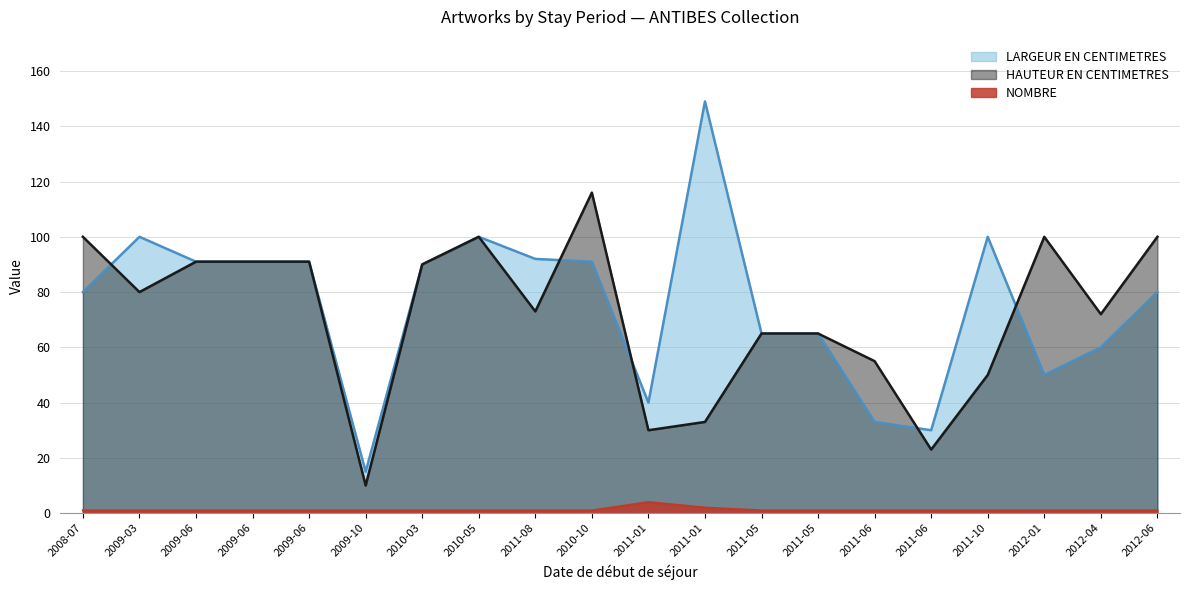

Rank the series by their maximum value, from lowest to highest.

NOMBRE, HAUTEUR EN CENTIMETRES, LARGEUR EN CENTIMETRES